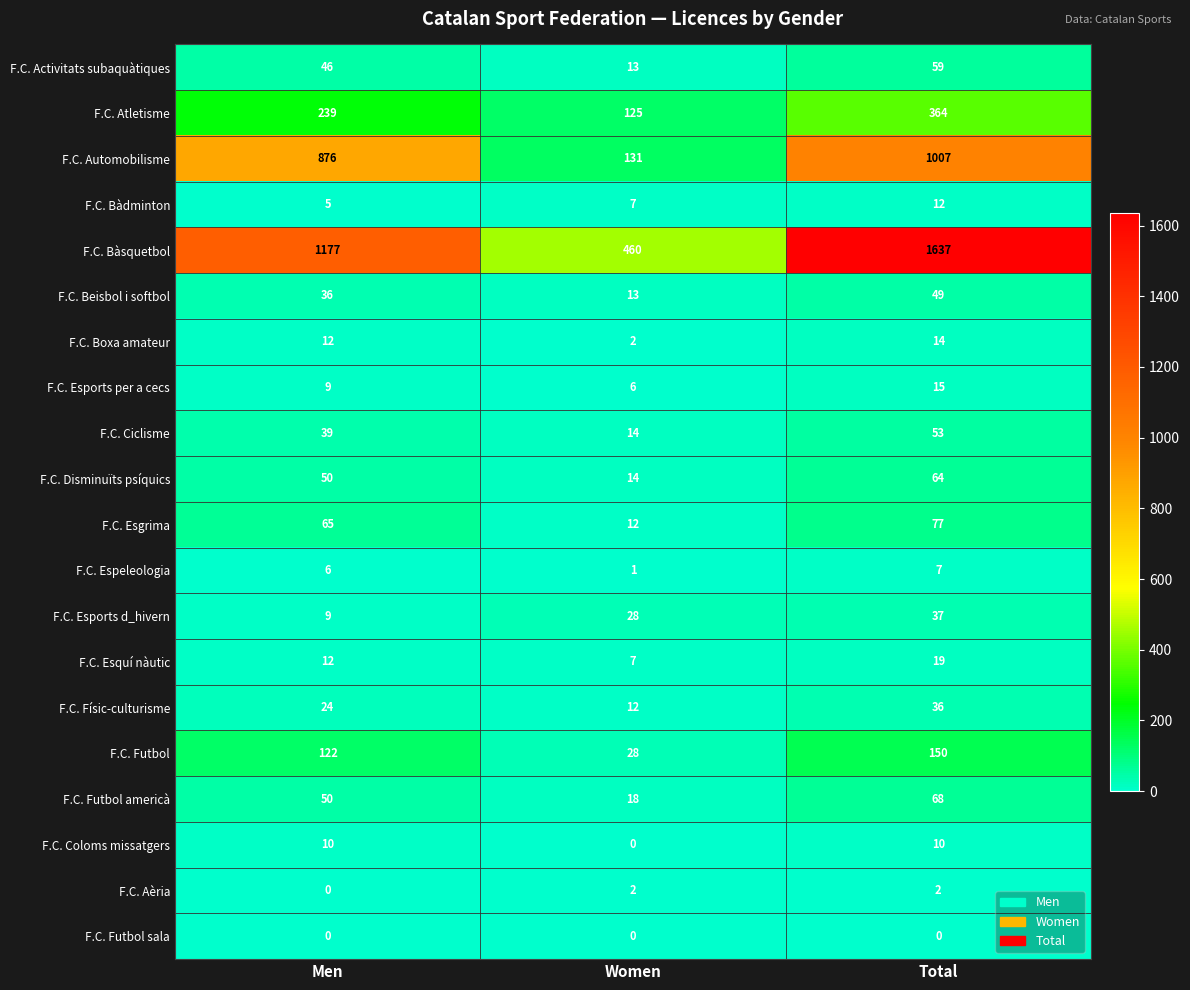

At how many categories does at least one series exceed 1466?

1